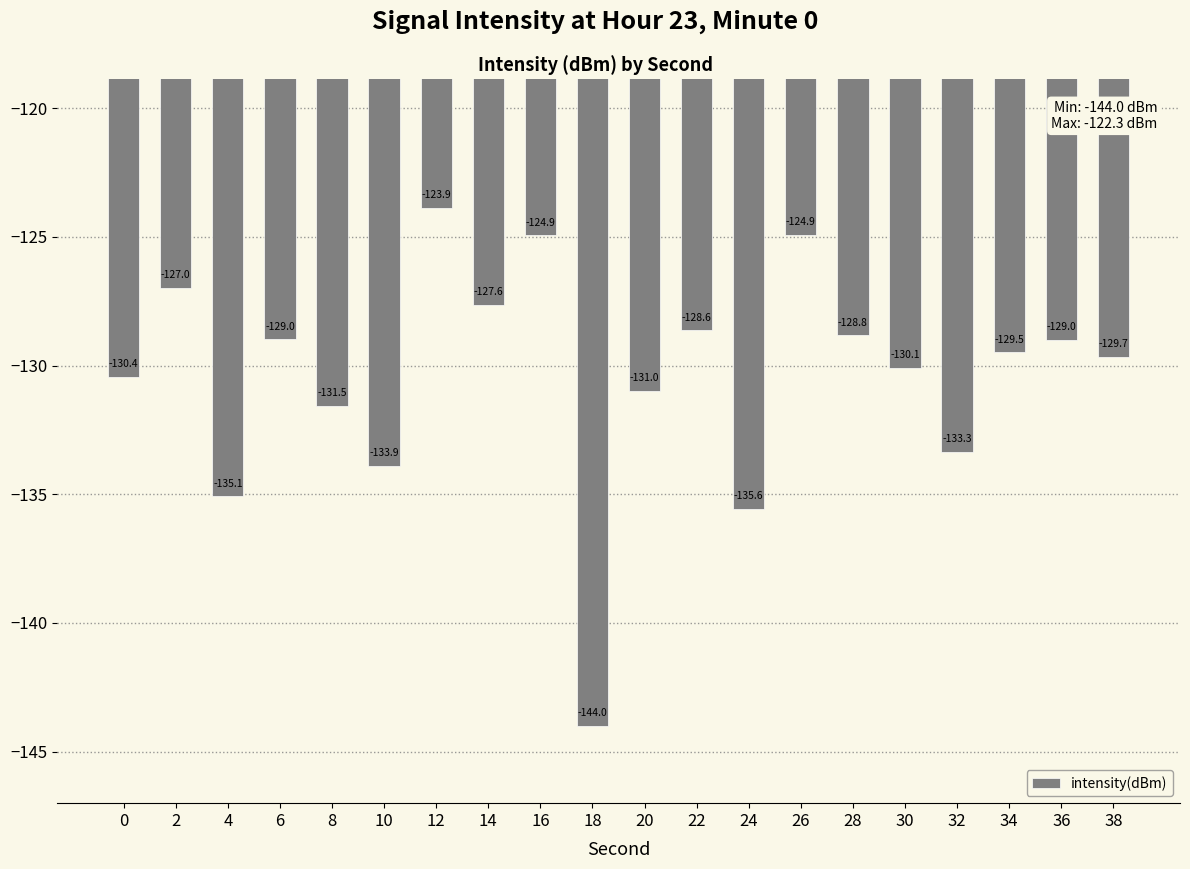

What is the average value?

-130.4